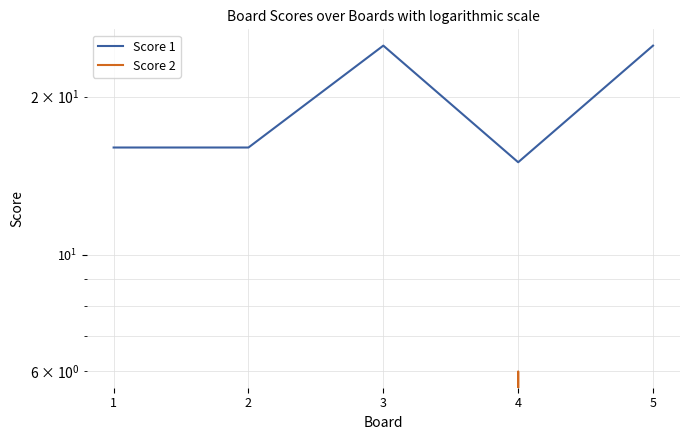

At which category does Score 2 reach its first local peak?

4